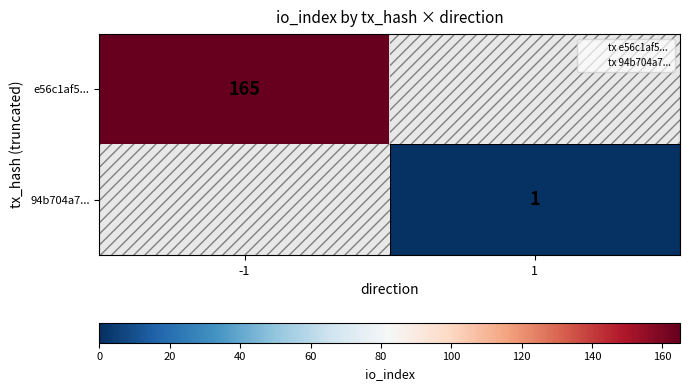

Which category has the lowest value across all series?

1